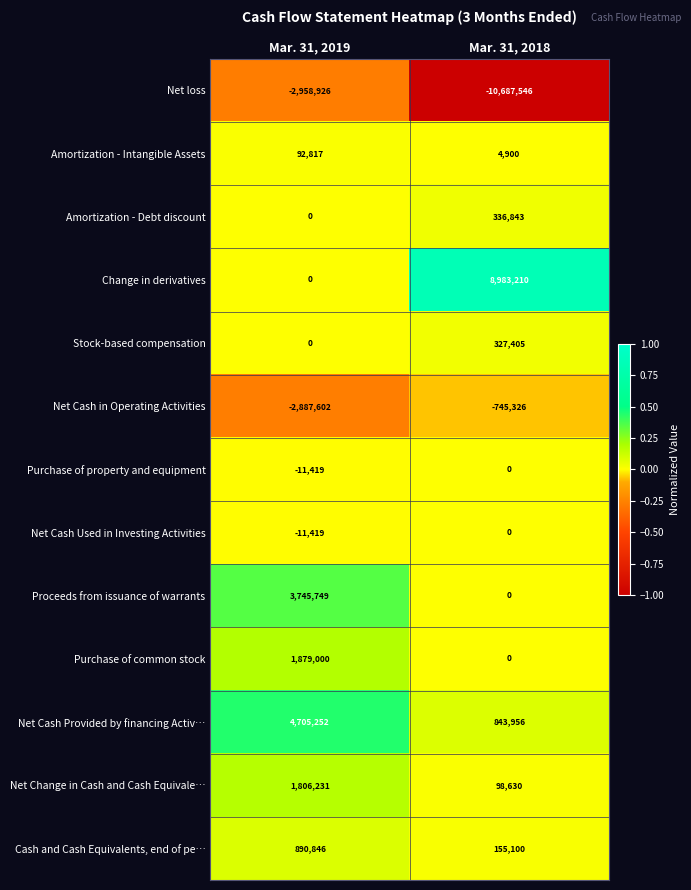

Between Mar. 31, 2019 and Mar. 31, 2018, which series saw the biggest shift?

Change in derivatives